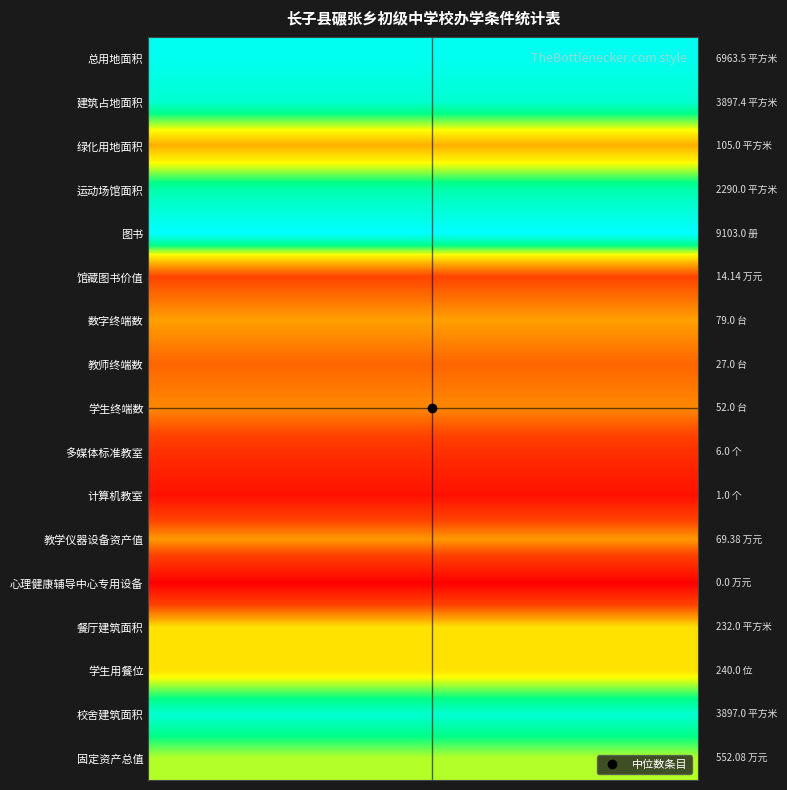

Reading right to left, extract all data points from this chart.

总用地面积: 8.8	8.8	8.8	8.8	8.8	8.8	8.8	8.8	8.8	8.8	8.8	8.8	8.8	8.8	8.8	8.8	8.8	8.8	8.8	8.8	8.8	8.8	8.8	8.8	8.8	8.8	8.8	8.8	8.8	8.8
建筑占地面积: 8.3	8.3	8.3	8.3	8.3	8.3	8.3	8.3	8.3	8.3	8.3	8.3	8.3	8.3	8.3	8.3	8.3	8.3	8.3	8.3	8.3	8.3	8.3	8.3	8.3	8.3	8.3	8.3	8.3	8.3
绿化用地面积: 4.7	4.7	4.7	4.7	4.7	4.7	4.7	4.7	4.7	4.7	4.7	4.7	4.7	4.7	4.7	4.7	4.7	4.7	4.7	4.7	4.7	4.7	4.7	4.7	4.7	4.7	4.7	4.7	4.7	4.7
运动场馆面积: 7.7	7.7	7.7	7.7	7.7	7.7	7.7	7.7	7.7	7.7	7.7	7.7	7.7	7.7	7.7	7.7	7.7	7.7	7.7	7.7	7.7	7.7	7.7	7.7	7.7	7.7	7.7	7.7	7.7	7.7
图书: 9.1	9.1	9.1	9.1	9.1	9.1	9.1	9.1	9.1	9.1	9.1	9.1	9.1	9.1	9.1	9.1	9.1	9.1	9.1	9.1	9.1	9.1	9.1	9.1	9.1	9.1	9.1	9.1	9.1	9.1
馆藏图书价值: 2.7	2.7	2.7	2.7	2.7	2.7	2.7	2.7	2.7	2.7	2.7	2.7	2.7	2.7	2.7	2.7	2.7	2.7	2.7	2.7	2.7	2.7	2.7	2.7	2.7	2.7	2.7	2.7	2.7	2.7
数字终端数: 4.4	4.4	4.4	4.4	4.4	4.4	4.4	4.4	4.4	4.4	4.4	4.4	4.4	4.4	4.4	4.4	4.4	4.4	4.4	4.4	4.4	4.4	4.4	4.4	4.4	4.4	4.4	4.4	4.4	4.4
教师终端数: 3.3	3.3	3.3	3.3	3.3	3.3	3.3	3.3	3.3	3.3	3.3	3.3	3.3	3.3	3.3	3.3	3.3	3.3	3.3	3.3	3.3	3.3	3.3	3.3	3.3	3.3	3.3	3.3	3.3	3.3
学生终端数: 4.0	4.0	4.0	4.0	4.0	4.0	4.0	4.0	4.0	4.0	4.0	4.0	4.0	4.0	4.0	4.0	4.0	4.0	4.0	4.0	4.0	4.0	4.0	4.0	4.0	4.0	4.0	4.0	4.0	4.0
多媒体标准教室: 1.9	1.9	1.9	1.9	1.9	1.9	1.9	1.9	1.9	1.9	1.9	1.9	1.9	1.9	1.9	1.9	1.9	1.9	1.9	1.9	1.9	1.9	1.9	1.9	1.9	1.9	1.9	1.9	1.9	1.9
计算机教室: 0.7	0.7	0.7	0.7	0.7	0.7	0.7	0.7	0.7	0.7	0.7	0.7	0.7	0.7	0.7	0.7	0.7	0.7	0.7	0.7	0.7	0.7	0.7	0.7	0.7	0.7	0.7	0.7	0.7	0.7
教学仪器设备资产值: 4.3	4.3	4.3	4.3	4.3	4.3	4.3	4.3	4.3	4.3	4.3	4.3	4.3	4.3	4.3	4.3	4.3	4.3	4.3	4.3	4.3	4.3	4.3	4.3	4.3	4.3	4.3	4.3	4.3	4.3
心理健康辅导中心专用设备: 0.0	0.0	0.0	0.0	0.0	0.0	0.0	0.0	0.0	0.0	0.0	0.0	0.0	0.0	0.0	0.0	0.0	0.0	0.0	0.0	0.0	0.0	0.0	0.0	0.0	0.0	0.0	0.0	0.0	0.0
餐厅建筑面积: 5.5	5.5	5.5	5.5	5.5	5.5	5.5	5.5	5.5	5.5	5.5	5.5	5.5	5.5	5.5	5.5	5.5	5.5	5.5	5.5	5.5	5.5	5.5	5.5	5.5	5.5	5.5	5.5	5.5	5.5
学生用餐位: 5.5	5.5	5.5	5.5	5.5	5.5	5.5	5.5	5.5	5.5	5.5	5.5	5.5	5.5	5.5	5.5	5.5	5.5	5.5	5.5	5.5	5.5	5.5	5.5	5.5	5.5	5.5	5.5	5.5	5.5
校舍建筑面积: 8.3	8.3	8.3	8.3	8.3	8.3	8.3	8.3	8.3	8.3	8.3	8.3	8.3	8.3	8.3	8.3	8.3	8.3	8.3	8.3	8.3	8.3	8.3	8.3	8.3	8.3	8.3	8.3	8.3	8.3
固定资产总值: 6.3	6.3	6.3	6.3	6.3	6.3	6.3	6.3	6.3	6.3	6.3	6.3	6.3	6.3	6.3	6.3	6.3	6.3	6.3	6.3	6.3	6.3	6.3	6.3	6.3	6.3	6.3	6.3	6.3	6.3